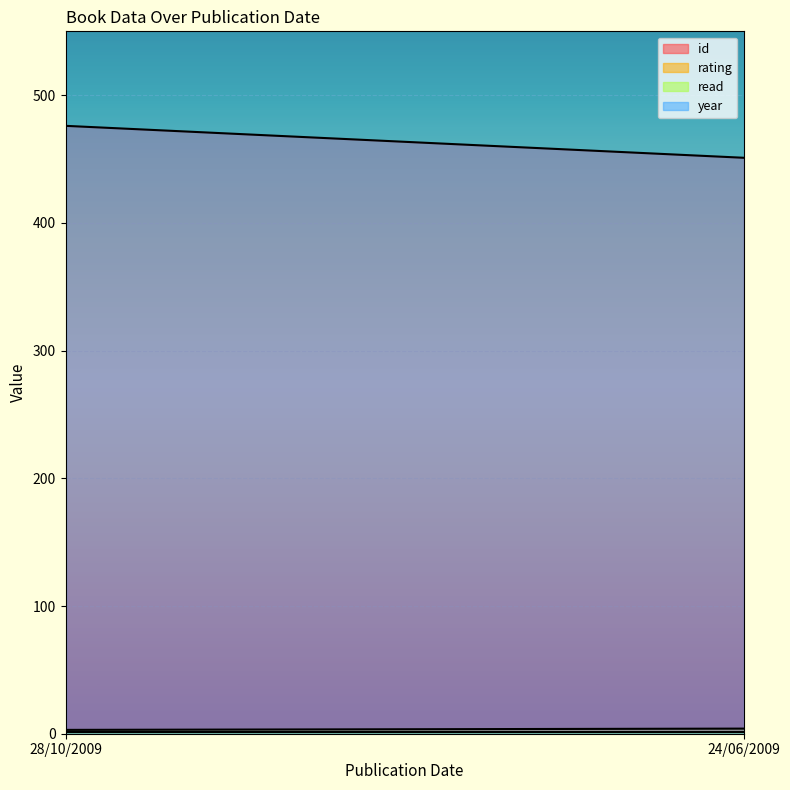

What is the total value across all series at 28/10/2009?

2489